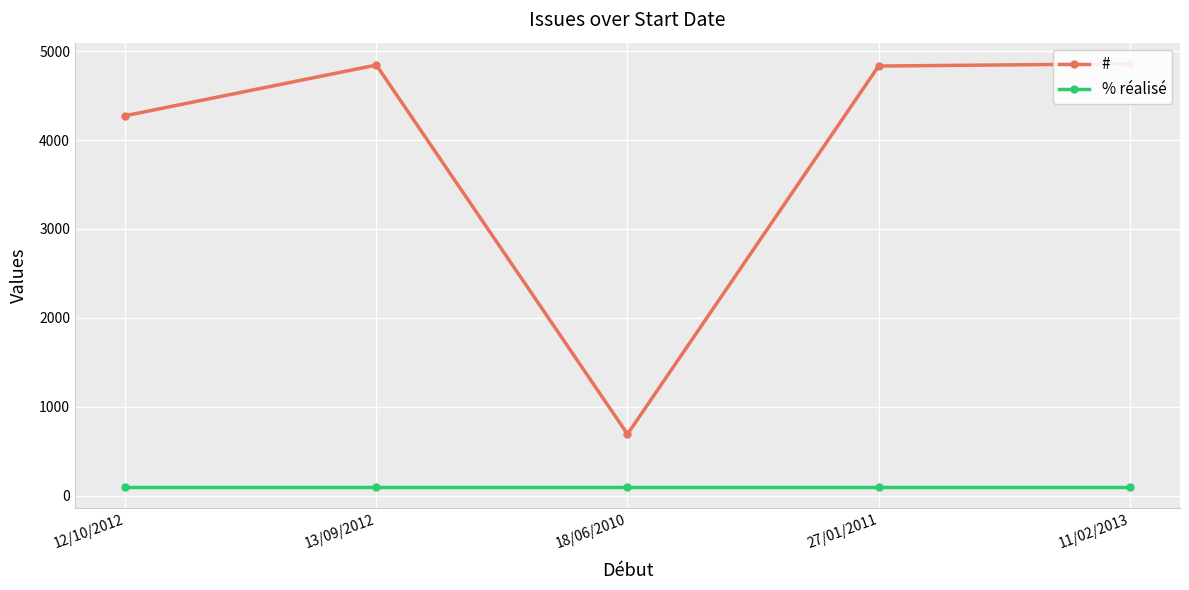

True or false: % réalisé and # cross at least once.

False